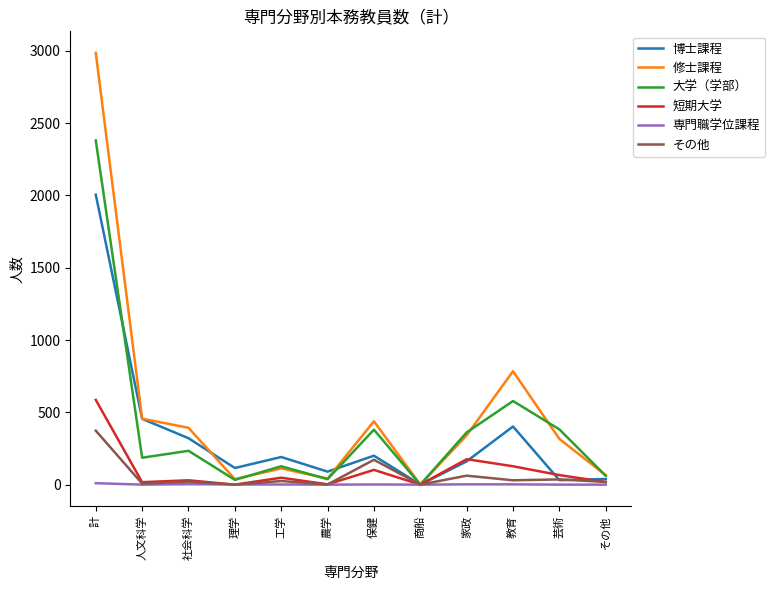

Does the chart have visible grid lines?

No